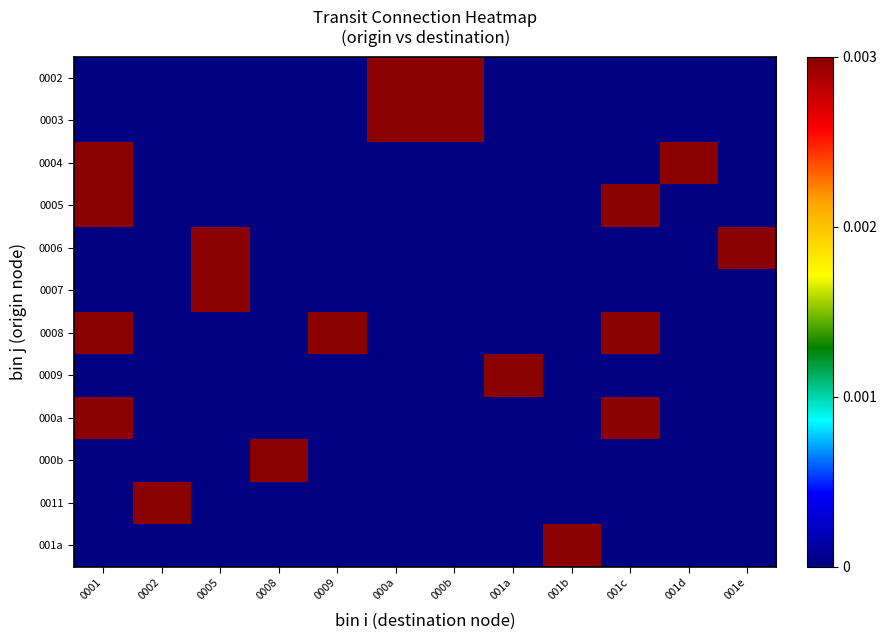

Reading left to right, list all the values displayed in this chart.

0002: 0001=0.0	0002=0.0	0005=0.0	0008=0.0	0009=0.0	000a=0.0	000b=0.0	001a=0.0	001b=0.0	001c=0.0	001d=0.0	001e=0.0
0003: 0001=0.0	0002=0.0	0005=0.0	0008=0.0	0009=0.0	000a=0.0	000b=0.0	001a=0.0	001b=0.0	001c=0.0	001d=0.0	001e=0.0
0004: 0001=0.0	0002=0.0	0005=0.0	0008=0.0	0009=0.0	000a=0.0	000b=0.0	001a=0.0	001b=0.0	001c=0.0	001d=0.0	001e=0.0
0005: 0001=0.0	0002=0.0	0005=0.0	0008=0.0	0009=0.0	000a=0.0	000b=0.0	001a=0.0	001b=0.0	001c=0.0	001d=0.0	001e=0.0
0006: 0001=0.0	0002=0.0	0005=0.0	0008=0.0	0009=0.0	000a=0.0	000b=0.0	001a=0.0	001b=0.0	001c=0.0	001d=0.0	001e=0.0
0007: 0001=0.0	0002=0.0	0005=0.0	0008=0.0	0009=0.0	000a=0.0	000b=0.0	001a=0.0	001b=0.0	001c=0.0	001d=0.0	001e=0.0
0008: 0001=0.0	0002=0.0	0005=0.0	0008=0.0	0009=0.0	000a=0.0	000b=0.0	001a=0.0	001b=0.0	001c=0.0	001d=0.0	001e=0.0
0009: 0001=0.0	0002=0.0	0005=0.0	0008=0.0	0009=0.0	000a=0.0	000b=0.0	001a=0.0	001b=0.0	001c=0.0	001d=0.0	001e=0.0
000a: 0001=0.0	0002=0.0	0005=0.0	0008=0.0	0009=0.0	000a=0.0	000b=0.0	001a=0.0	001b=0.0	001c=0.0	001d=0.0	001e=0.0
000b: 0001=0.0	0002=0.0	0005=0.0	0008=0.0	0009=0.0	000a=0.0	000b=0.0	001a=0.0	001b=0.0	001c=0.0	001d=0.0	001e=0.0
0011: 0001=0.0	0002=0.0	0005=0.0	0008=0.0	0009=0.0	000a=0.0	000b=0.0	001a=0.0	001b=0.0	001c=0.0	001d=0.0	001e=0.0
001a: 0001=0.0	0002=0.0	0005=0.0	0008=0.0	0009=0.0	000a=0.0	000b=0.0	001a=0.0	001b=0.0	001c=0.0	001d=0.0	001e=0.0